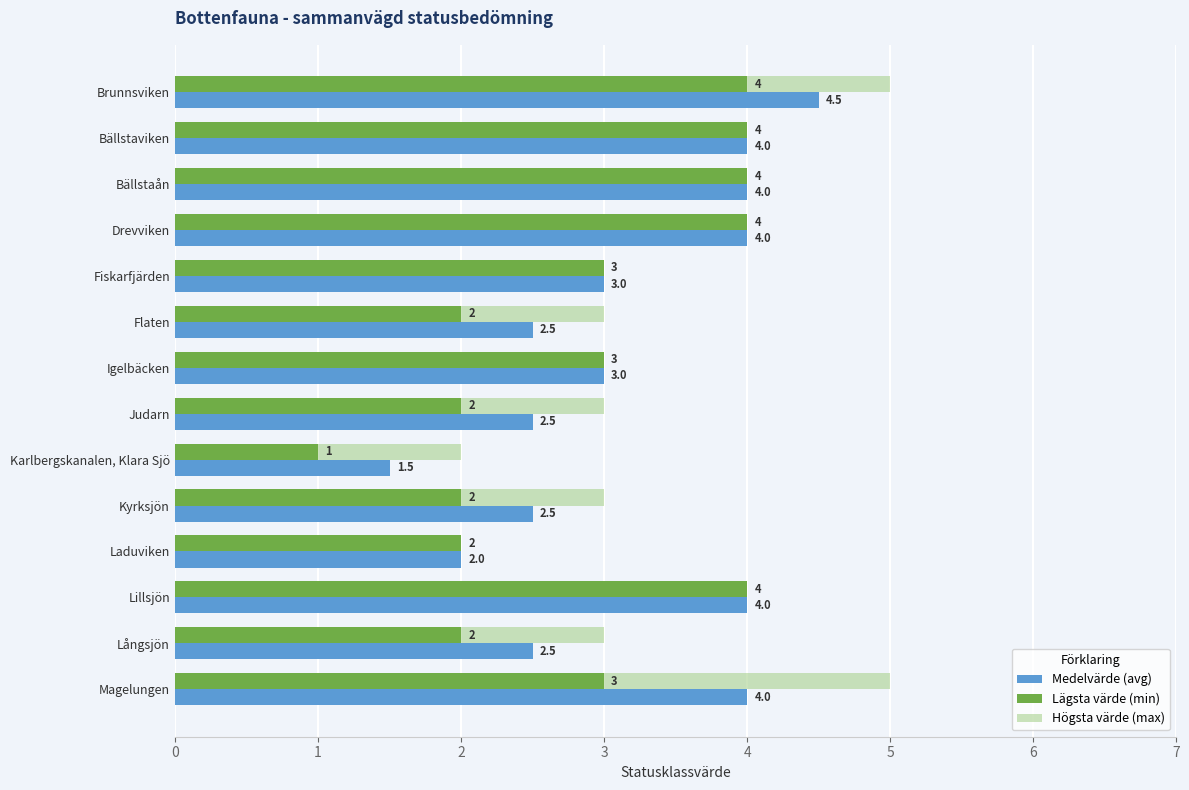

What is the highest value of the Högsta värde (max) series?

5.0